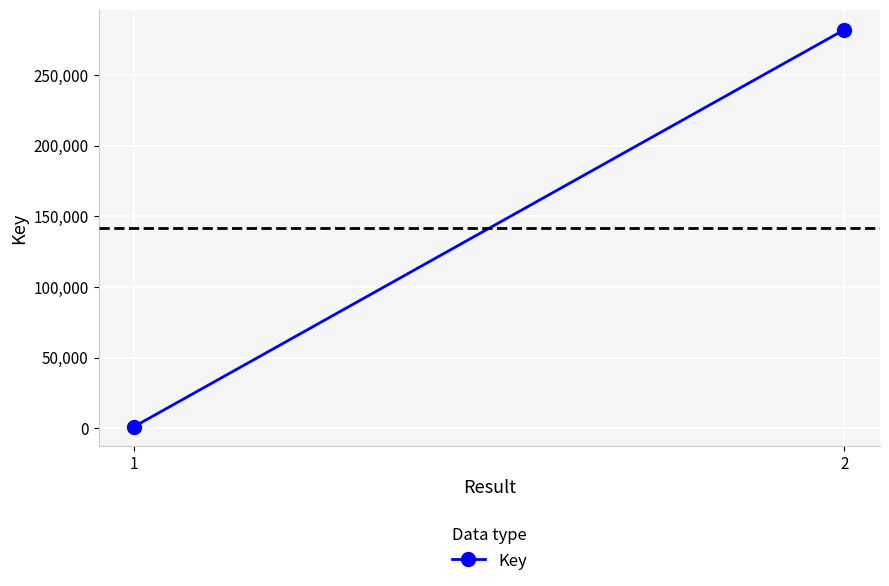

Approximately how many times larger is the value at 2 compared to 1?

250.4